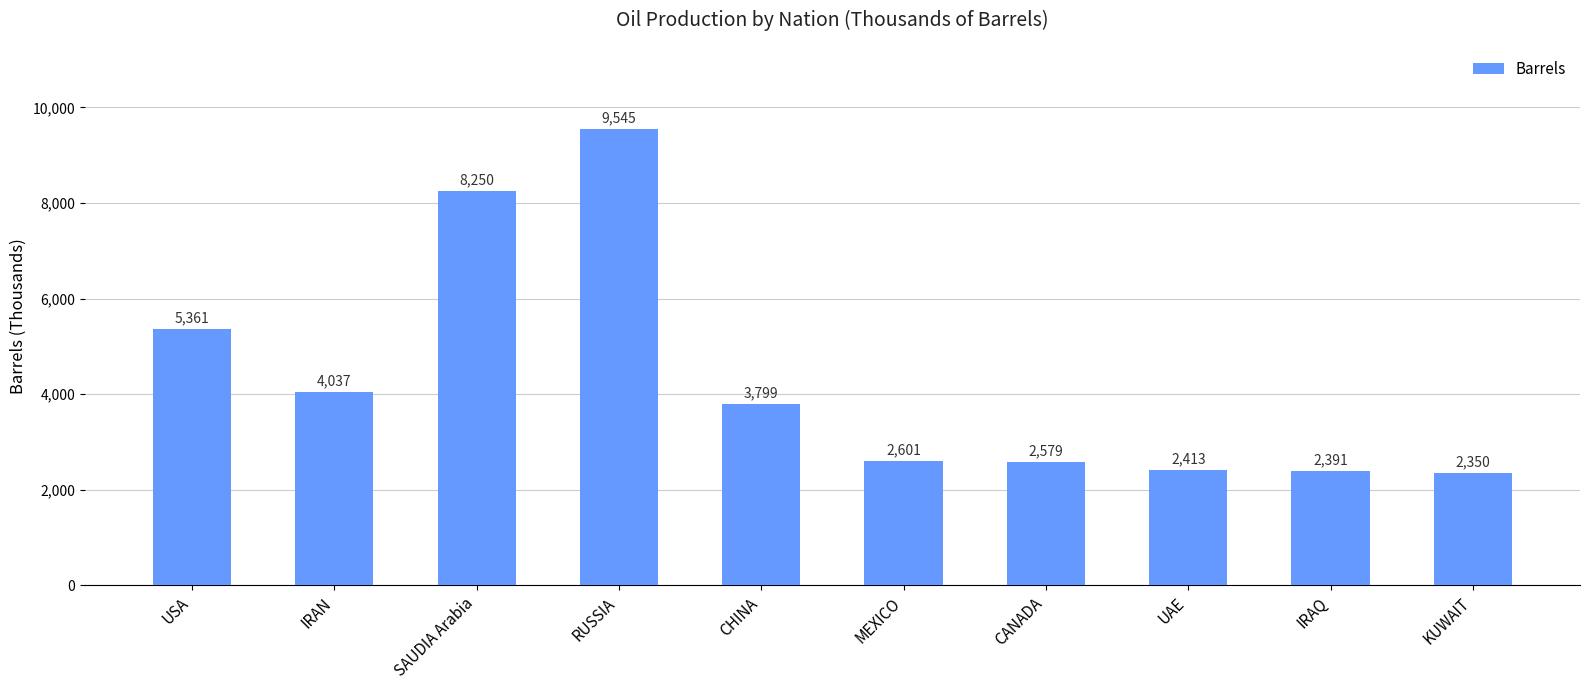

What is the value of the 7th bar from the left?

2579